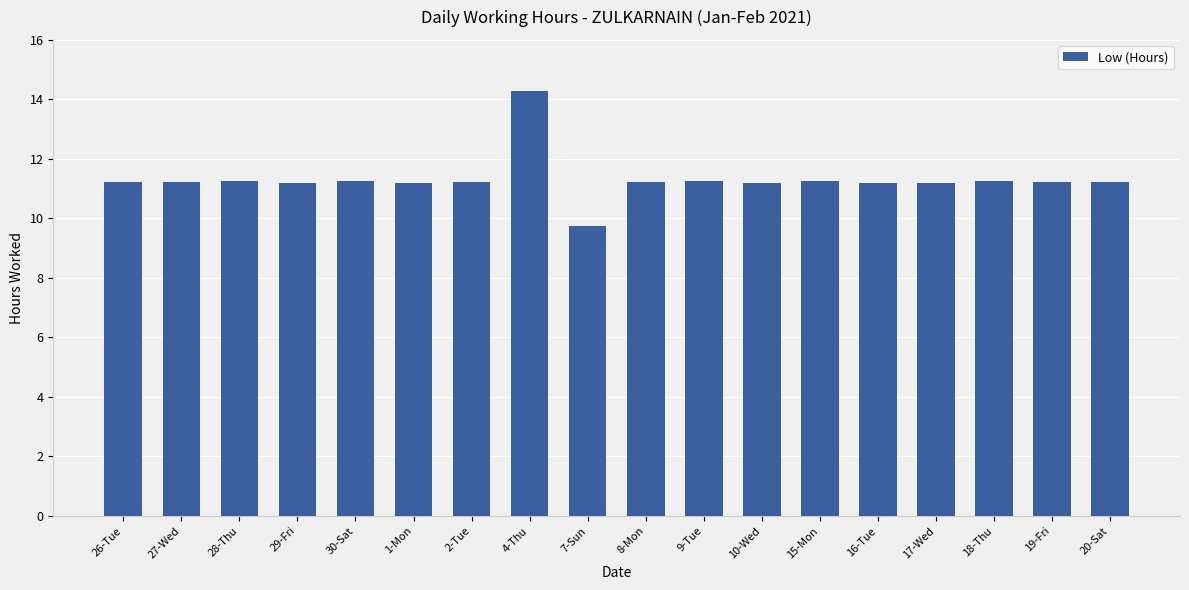

What is the difference between the second highest and second lowest values?

0.1